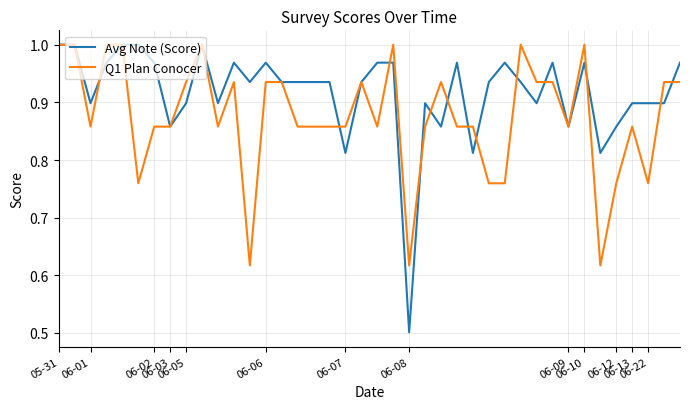

Count the number of data series in this chart.

2